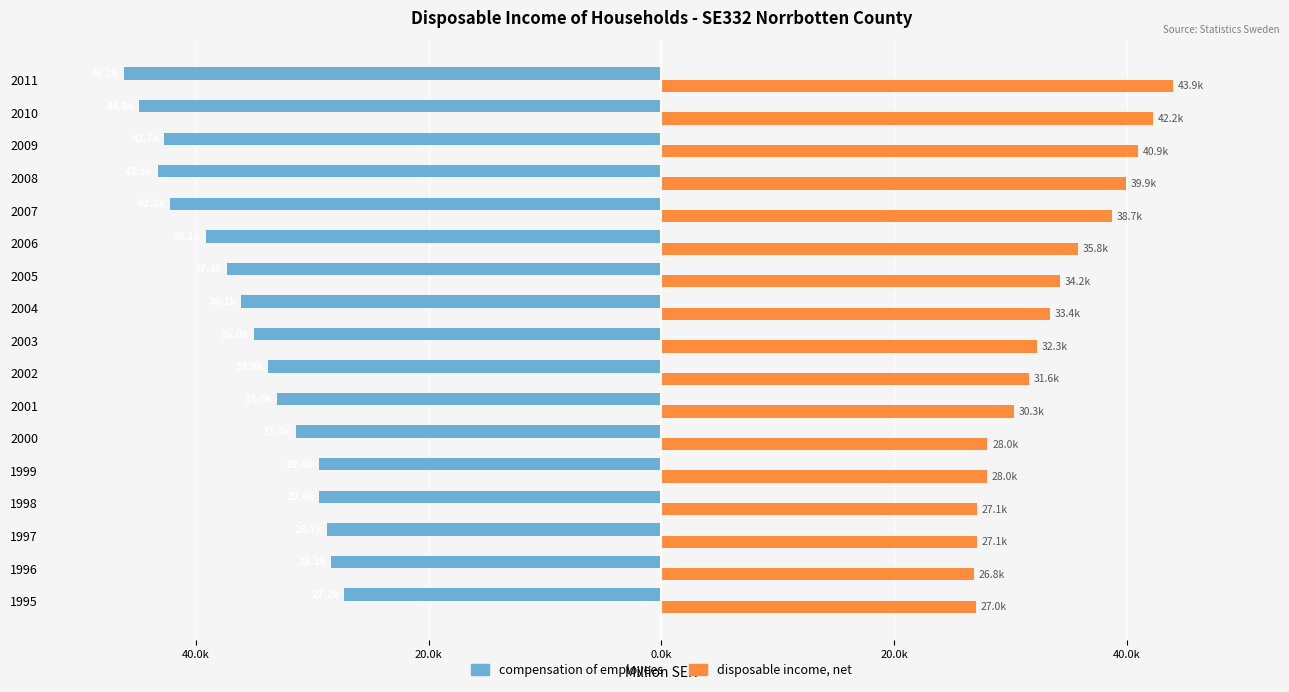

What is the difference between the second highest and minimum values in the compensation of employees series?

17855